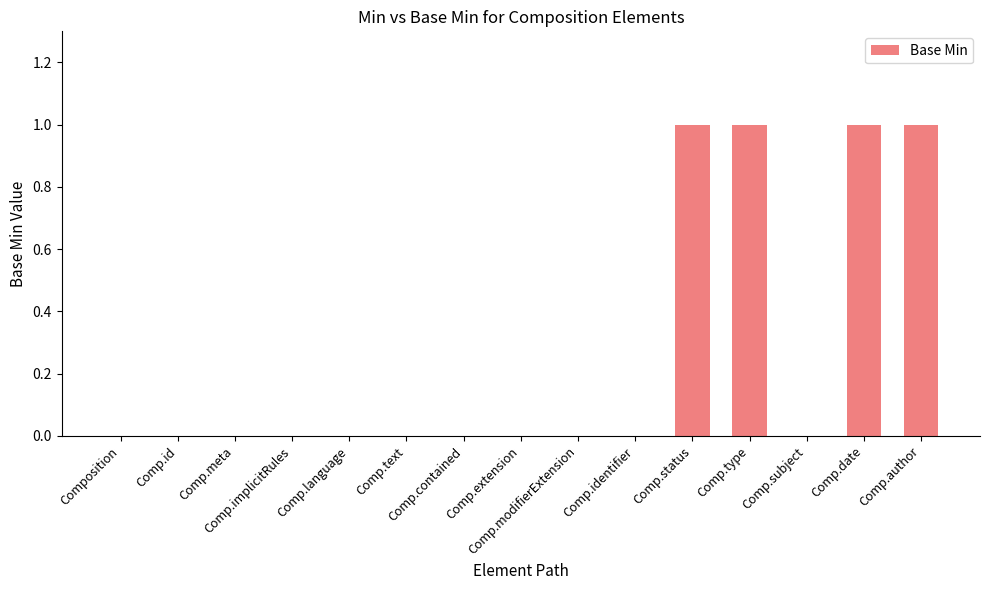

What is the sum of all values?

4